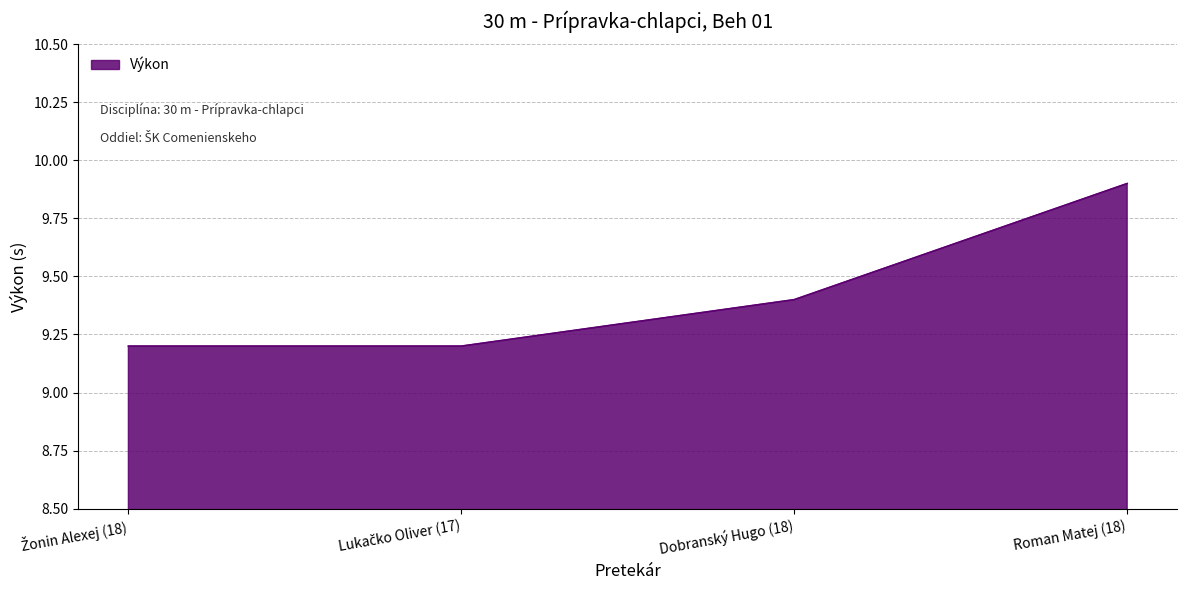

What is the greatest value displayed?

9.9